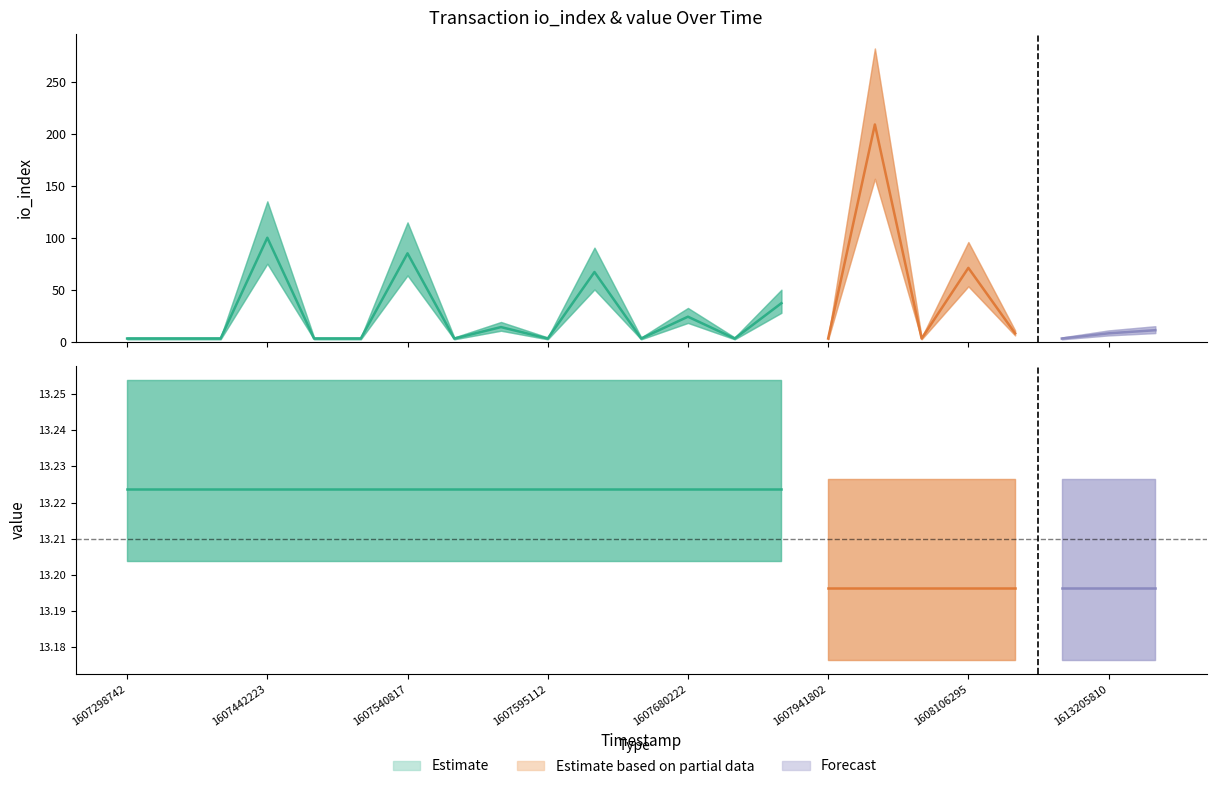

Reading right to left, transcribe all the data shown in this chart.

io_index: 11.0	8.0	3.0	8.0	71.0	3.0	209.0	3.0	37.0	3.0	24.0	3.0	67.0	3.0	14.0	3.0	85.0	3.0	3.0	100.0	3.0	3.0	3.0
value_low: 13.2	13.2	13.2	13.2	13.2	13.2	13.2	13.2	13.2	13.2	13.2	13.2	13.2	13.2	13.2	13.2	13.2	13.2	13.2	13.2	13.2	13.2	13.2
value_high: 13.2	13.2	13.2	13.2	13.2	13.2	13.2	13.2	13.2	13.2	13.2	13.2	13.2	13.2	13.2	13.2	13.2	13.2	13.2	13.2	13.2	13.2	13.2
valid_mainchain: 1.0	1.0	1.0	1.0	1.0	1.0	1.0	1.0	1.0	1.0	1.0	1.0	1.0	1.0	1.0	1.0	1.0	1.0	1.0	1.0	1.0	1.0	1.0